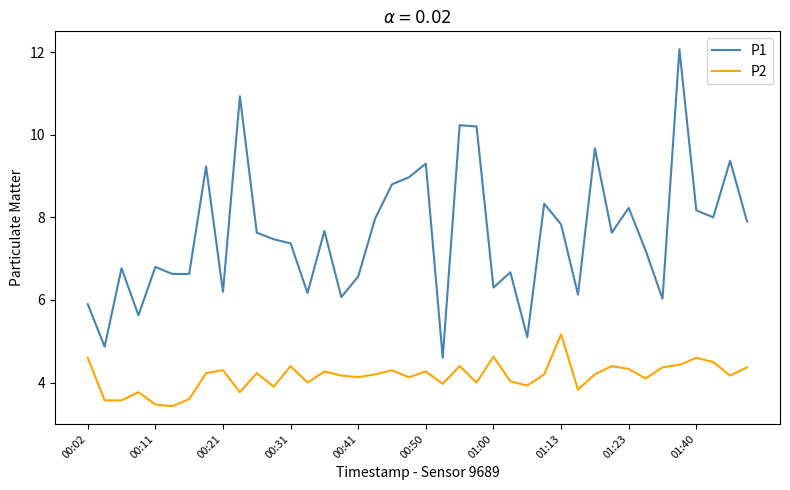

How many lines are shown in the chart?

2